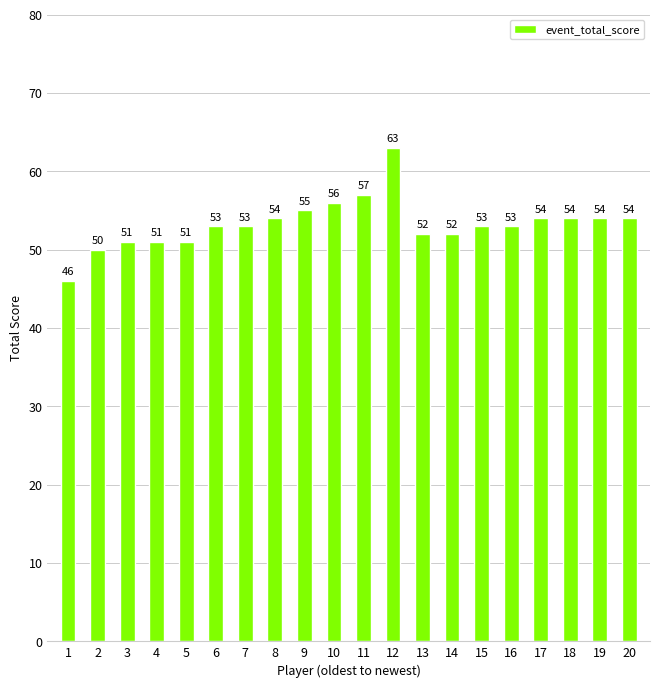

What is the difference between the values at 10 and 17?

2